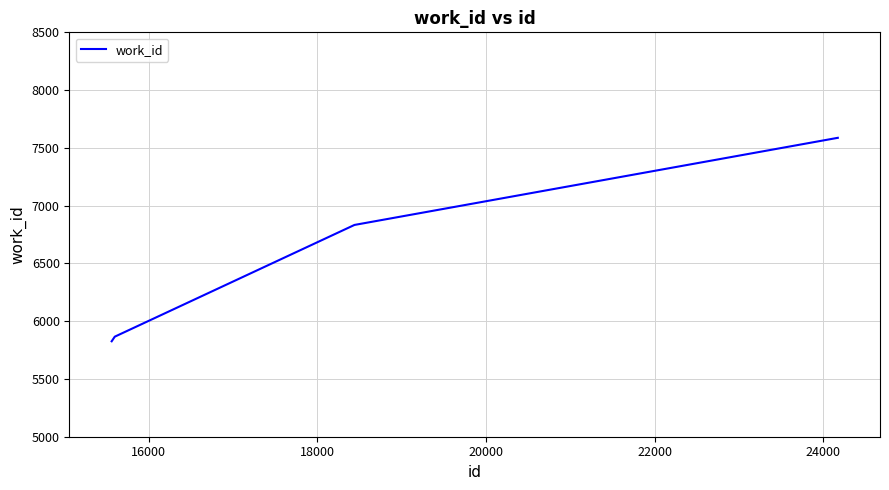

What is the sum of all values?

26112